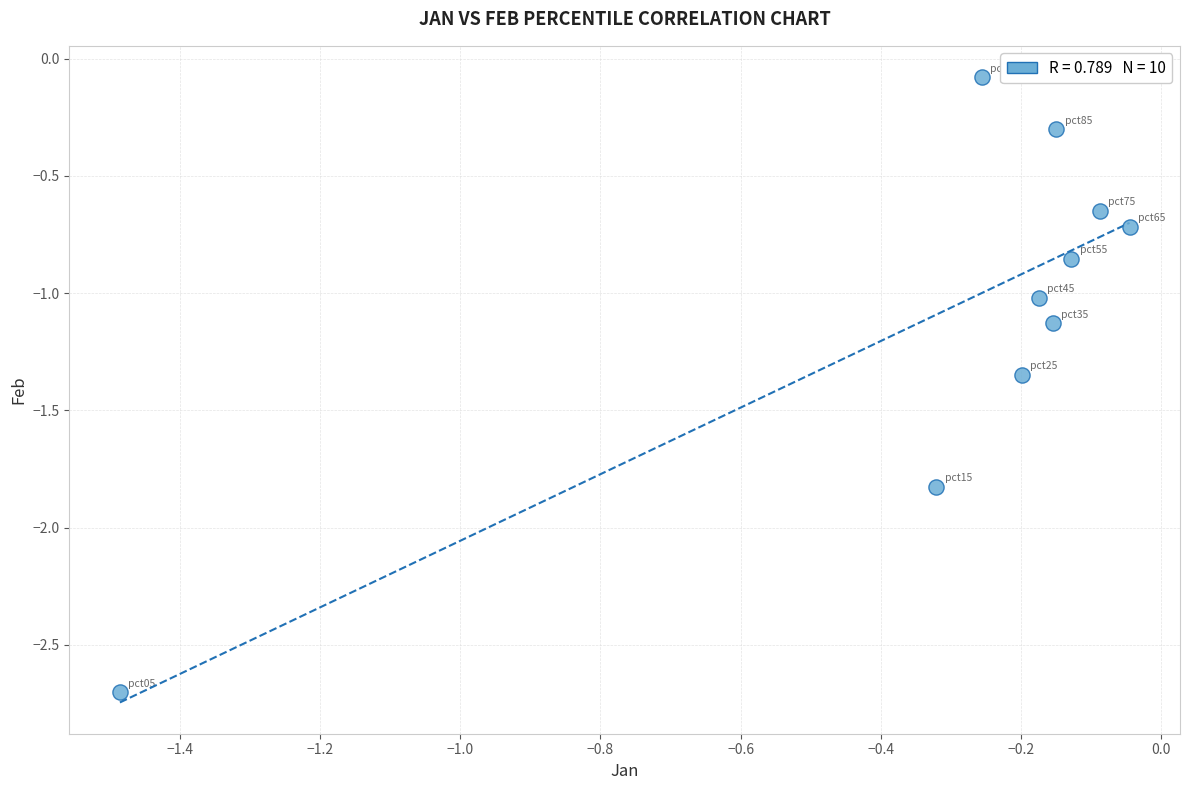

What is the range of X values (max minus min)?

1.4